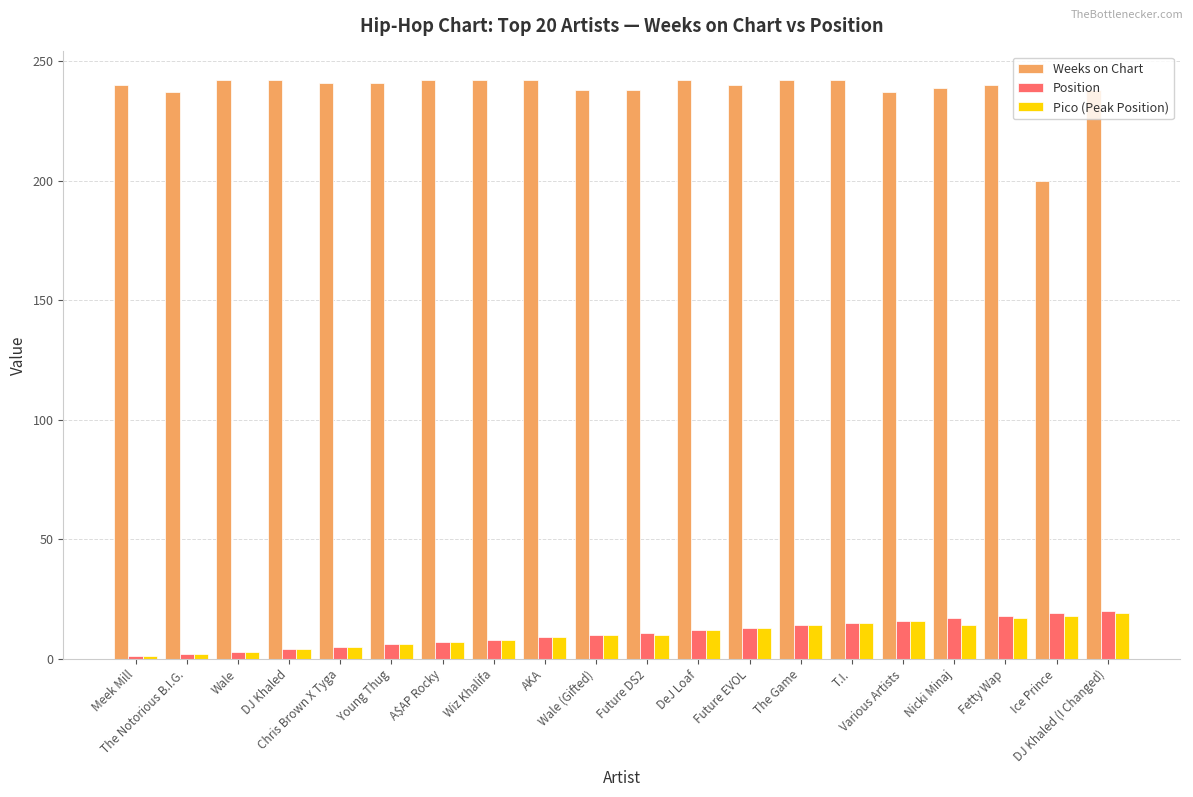

Rank the series at Nicki Minaj from lowest to highest value.

Pico (Peak Position), Position, Weeks on Chart